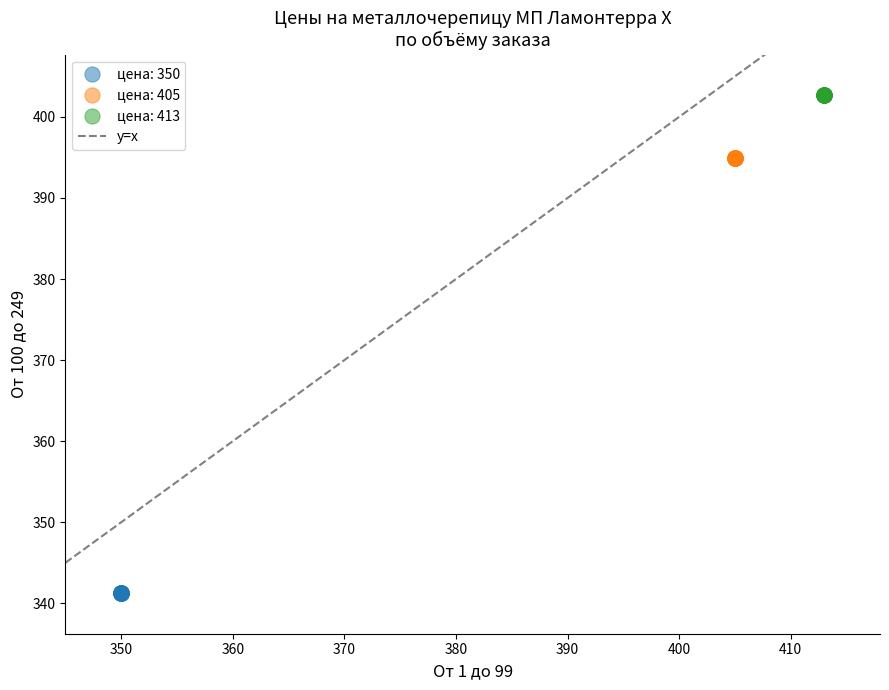

Which series contains the lowest Y value?

цена: 350